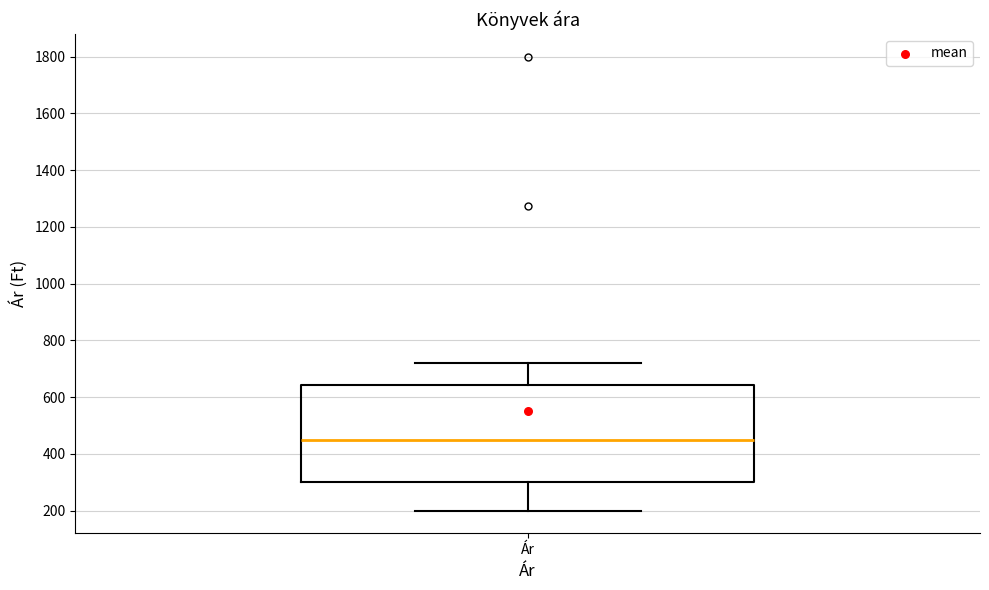

Read this box plot against the y-axis: the position of the median line, the range covered by the box, and the ends of both whiskers. The values are not printed on the chart, so give them approximately, as read against the axis.

median 460, box 300 to 640, whiskers 200 to 720